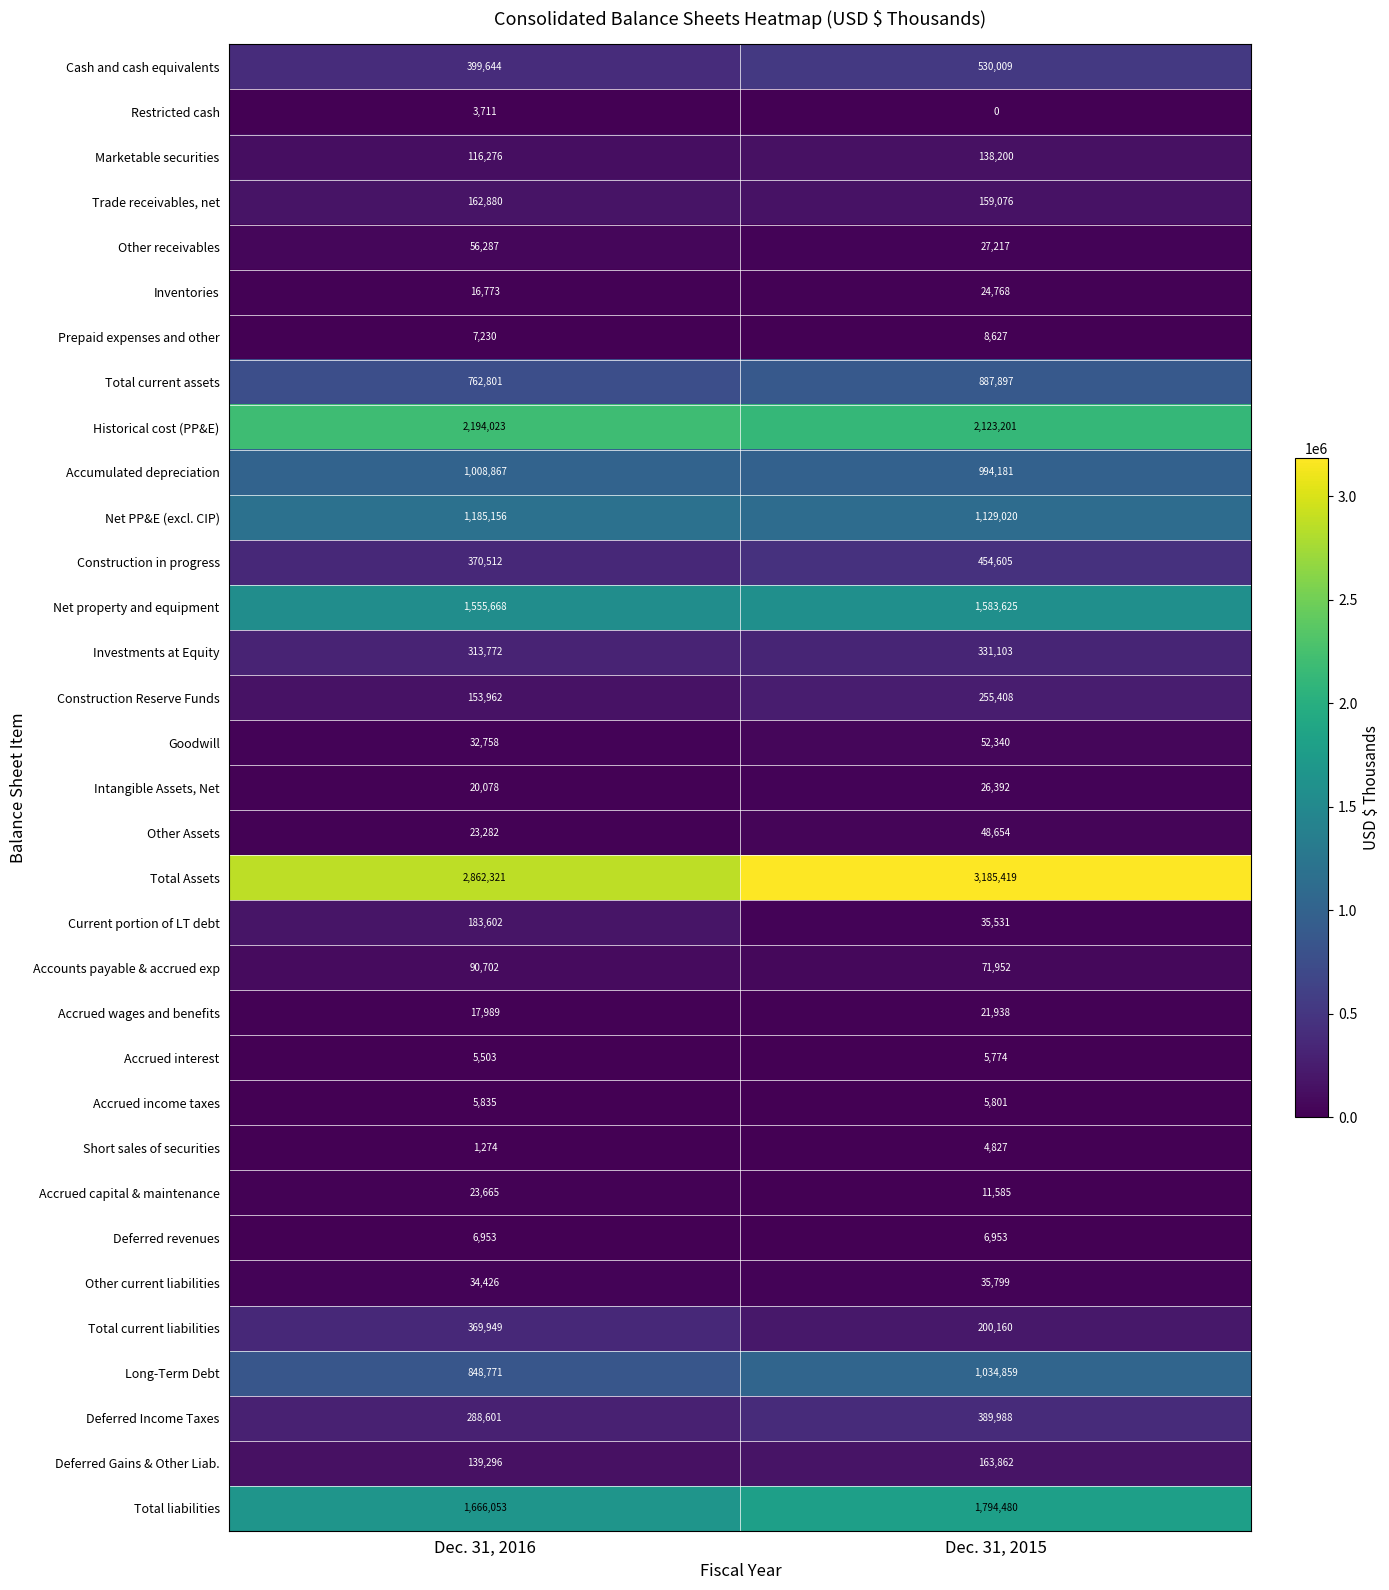

Which series has the widest spread of values?

Total Assets